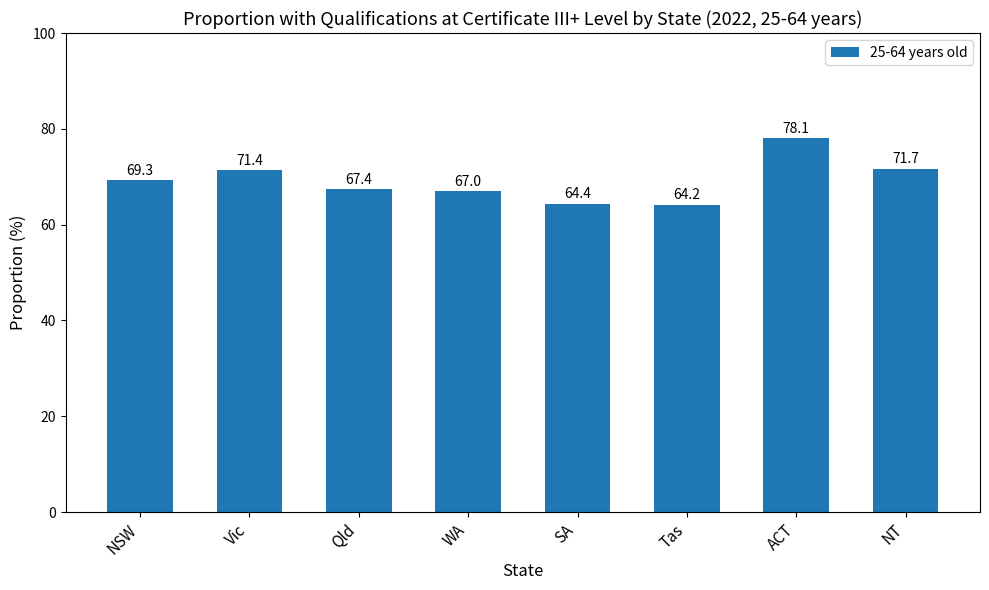

How many series are shown in this chart?

1